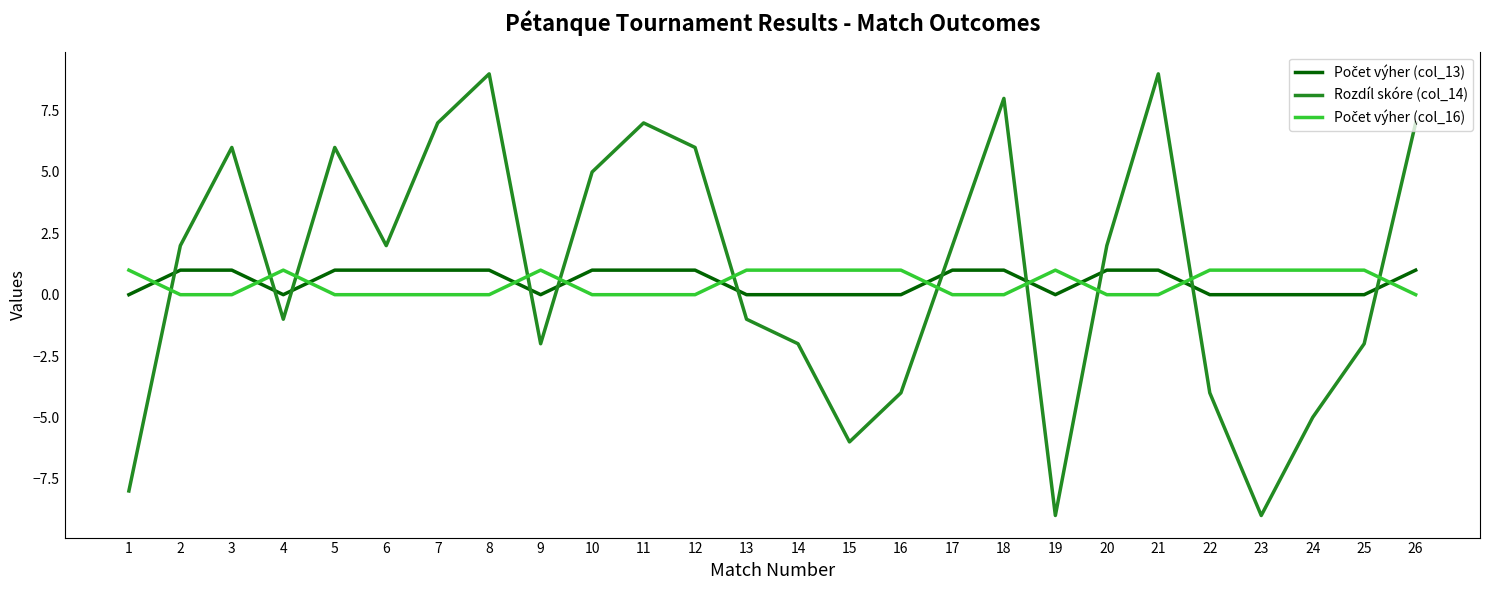

Which series has the widest spread of values?

Rozdíl skóre (col_14)